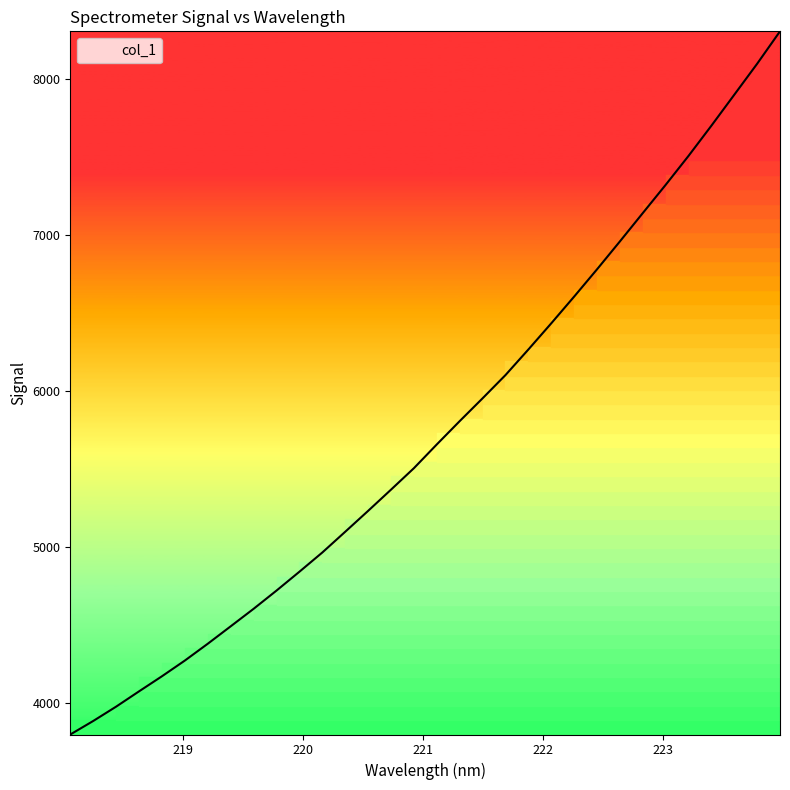

What is the maximum value shown in the chart?

8305.5